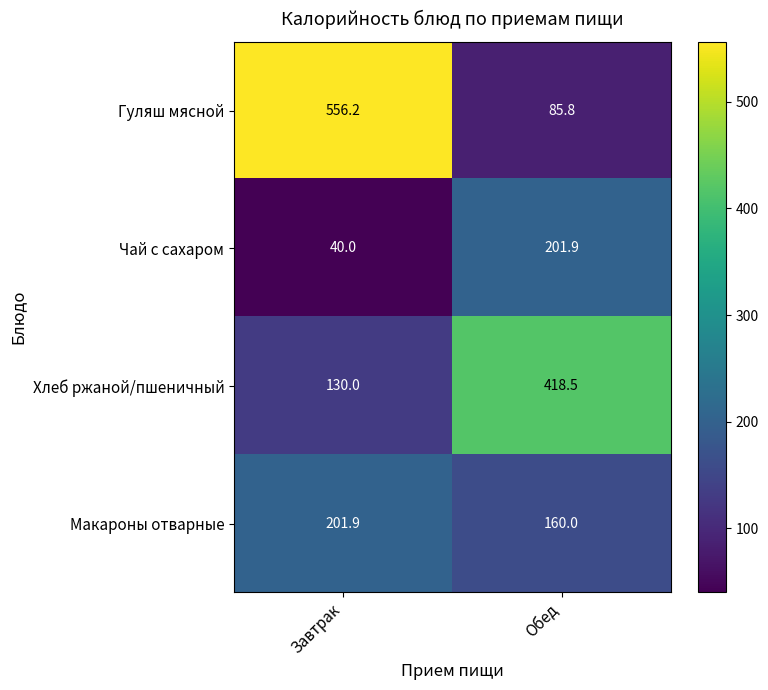

List the labels in order of Хлеб ржаной/пшеничный value, smallest first.

Завтрак, Обед